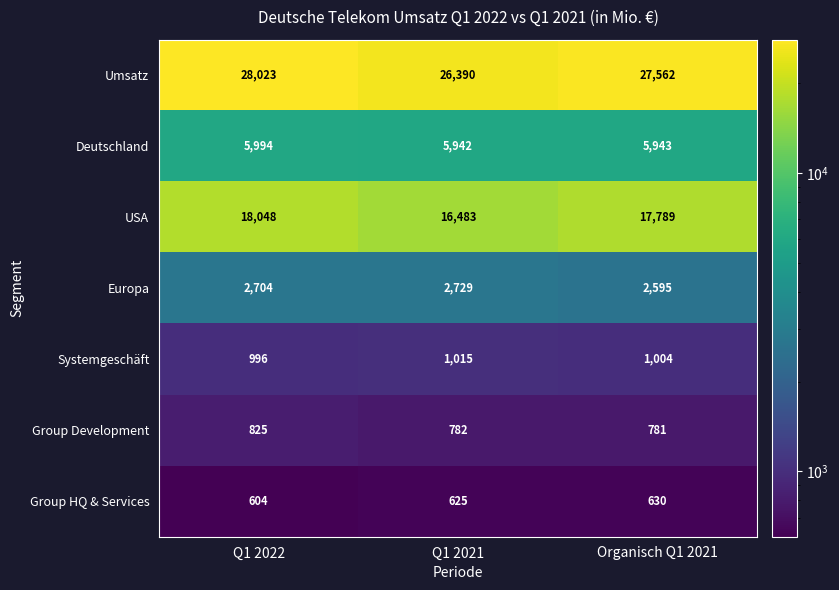

At Q1 2022, list the series in order from largest to smallest.

Umsatz, USA, Deutschland, Europa, Systemgeschäft, Group Development, Group HQ & Services